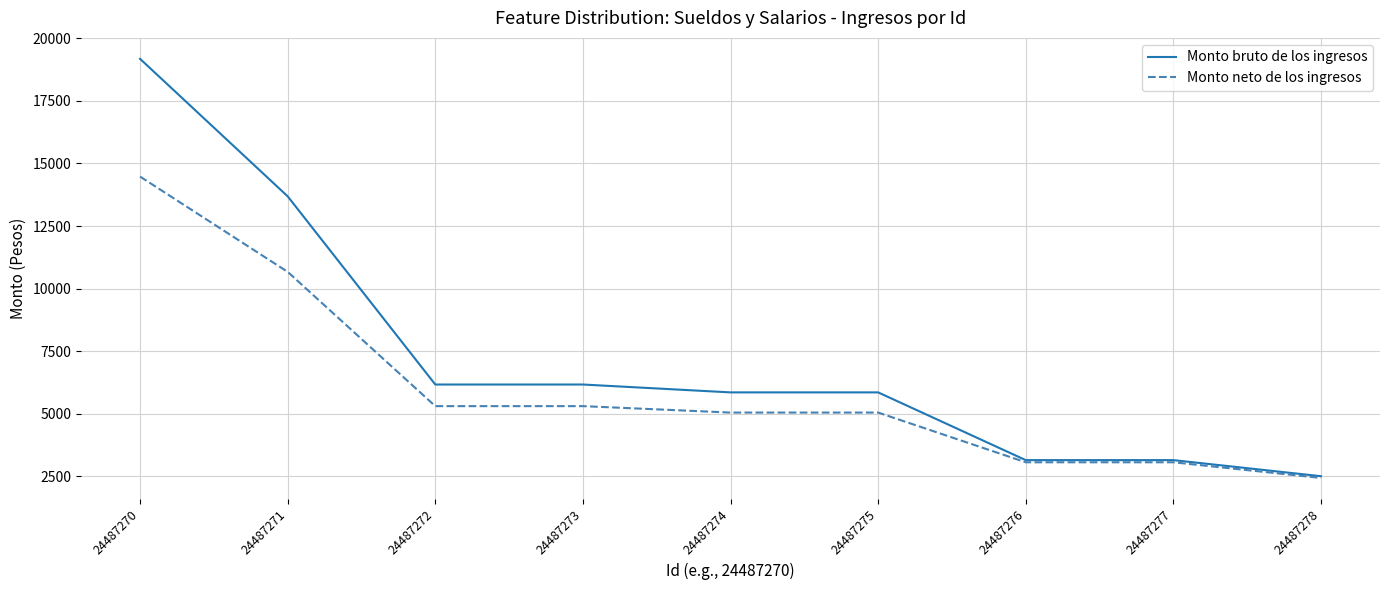

What is the sum of the Monto neto de los ingresos values at 24487270 and 24487276?

17542